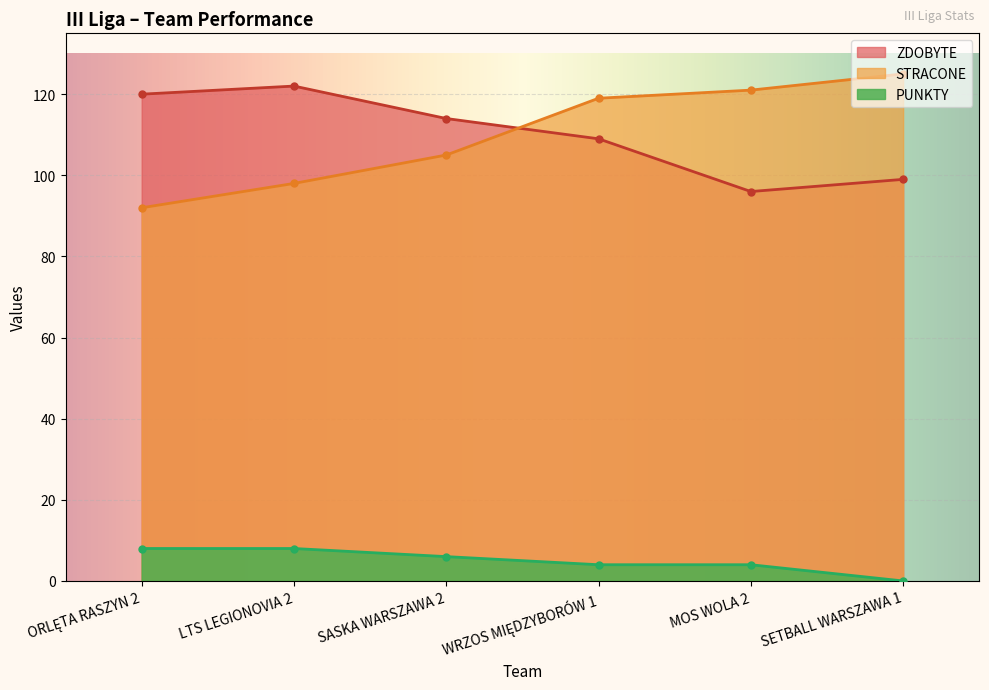

True or false: the data shows -4 at SETBALL WARSZAWA 1.

False